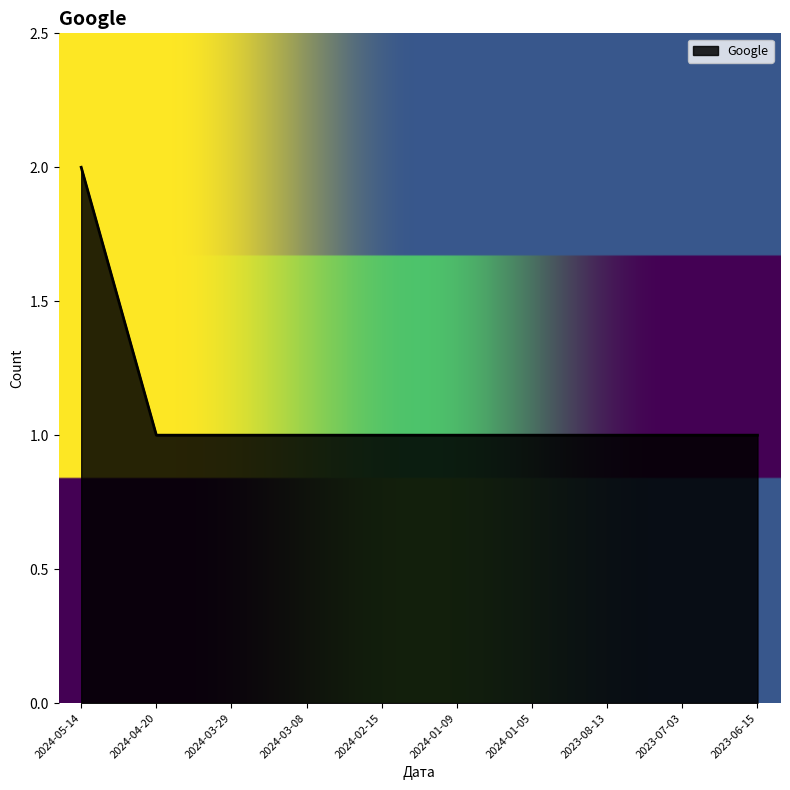

Read the value at 2024-03-29.

1